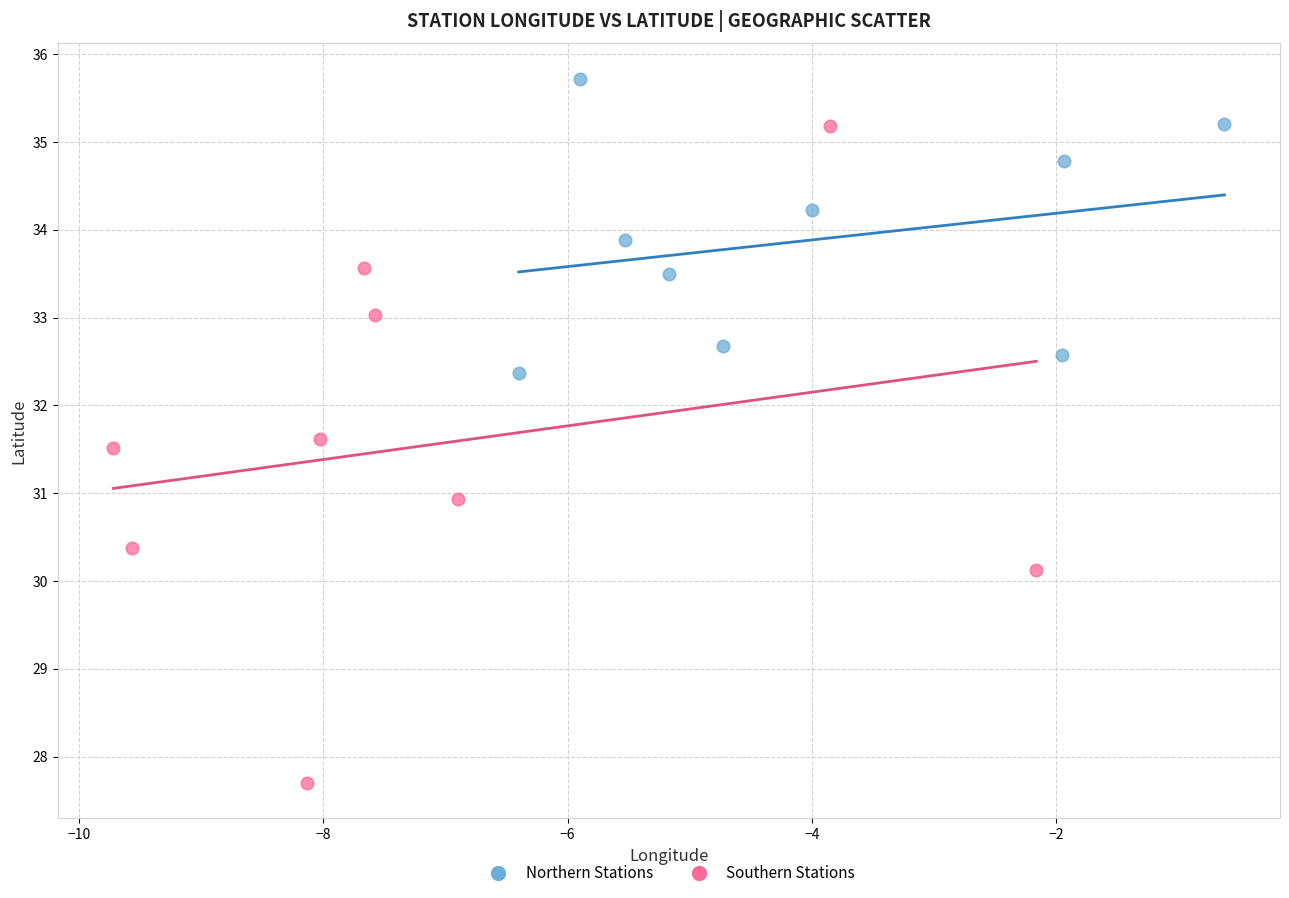

Which series reaches the minimum Y coordinate?

Southern Stations